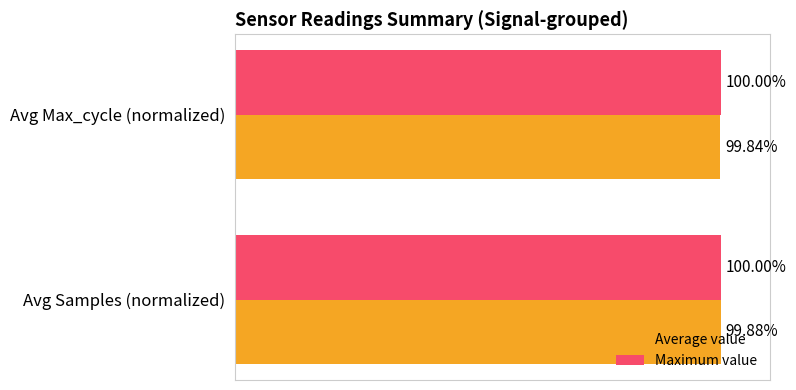

Which series has the largest total across all categories?

Maximum value